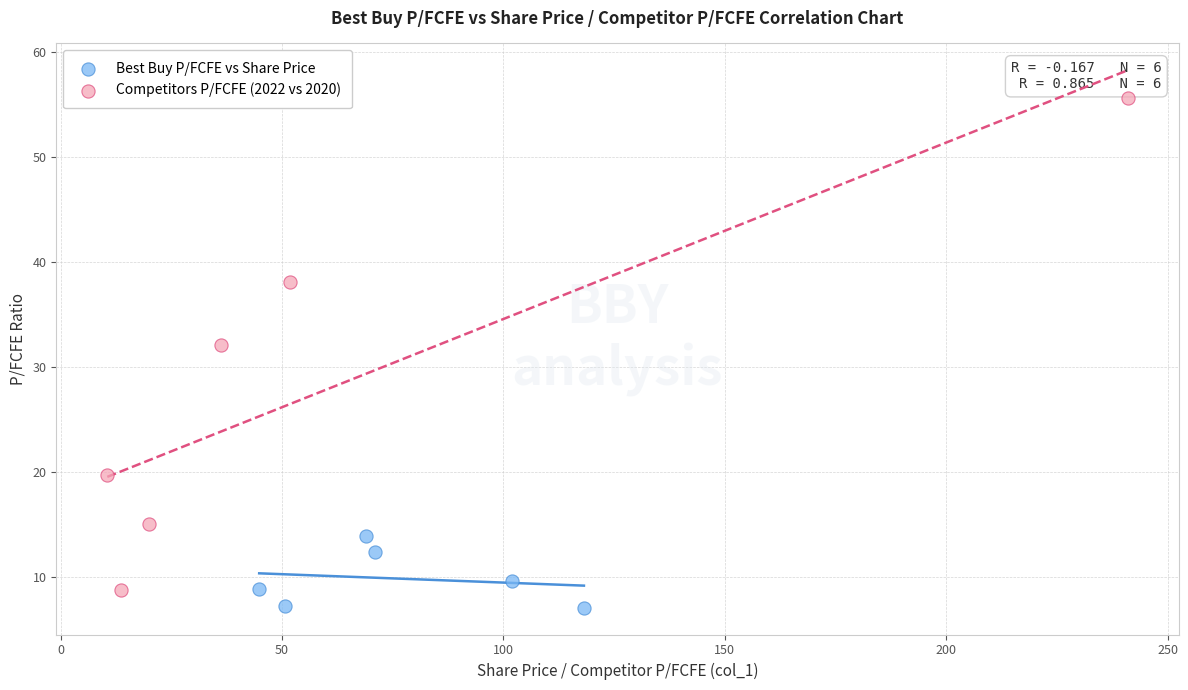

Which series has the widest spread of Y values?

Competitors P/FCFE (2022 vs 2020)